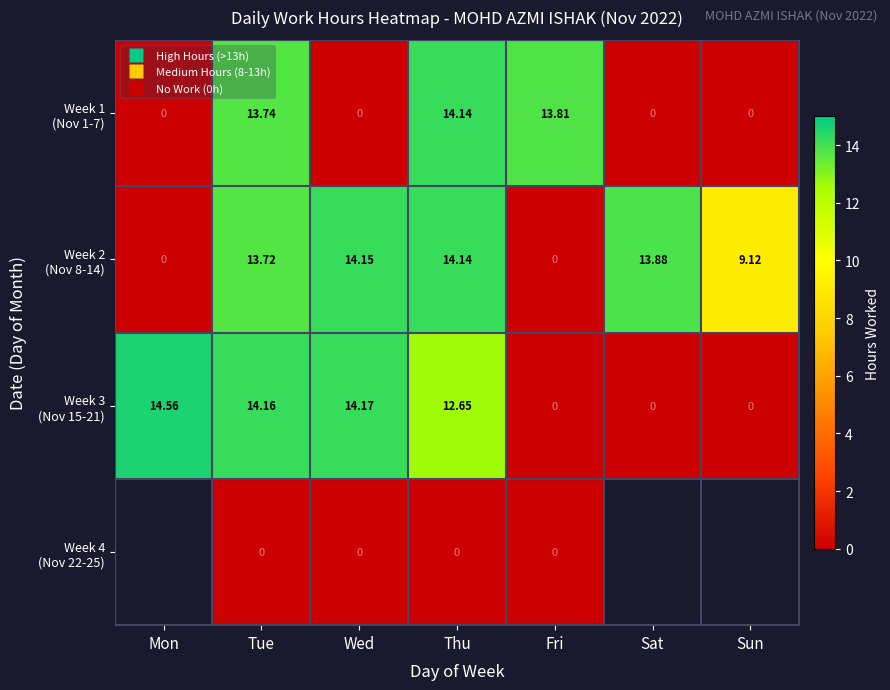

Which series has the largest range (max minus min)?

Week 3 (Nov 15-21)